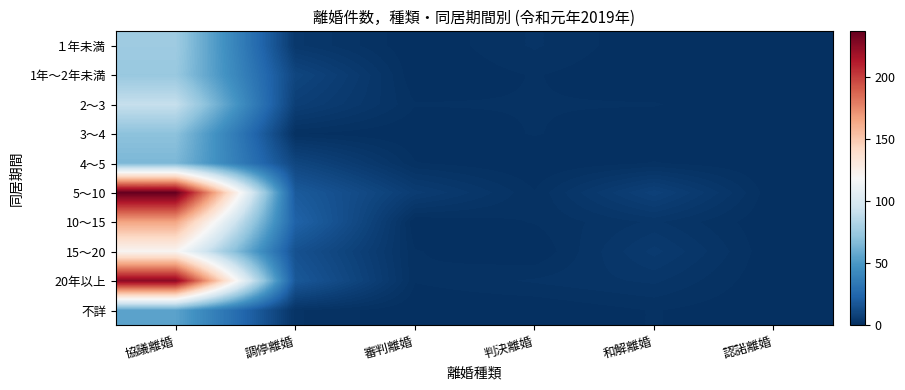

At how many categories does at least one series exceed 75?

1